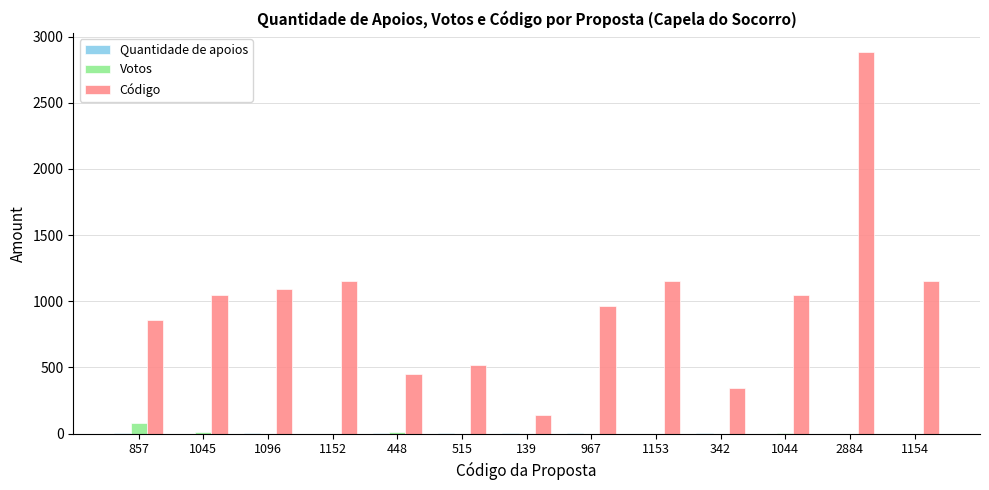

How many categories are shown in the chart?

13